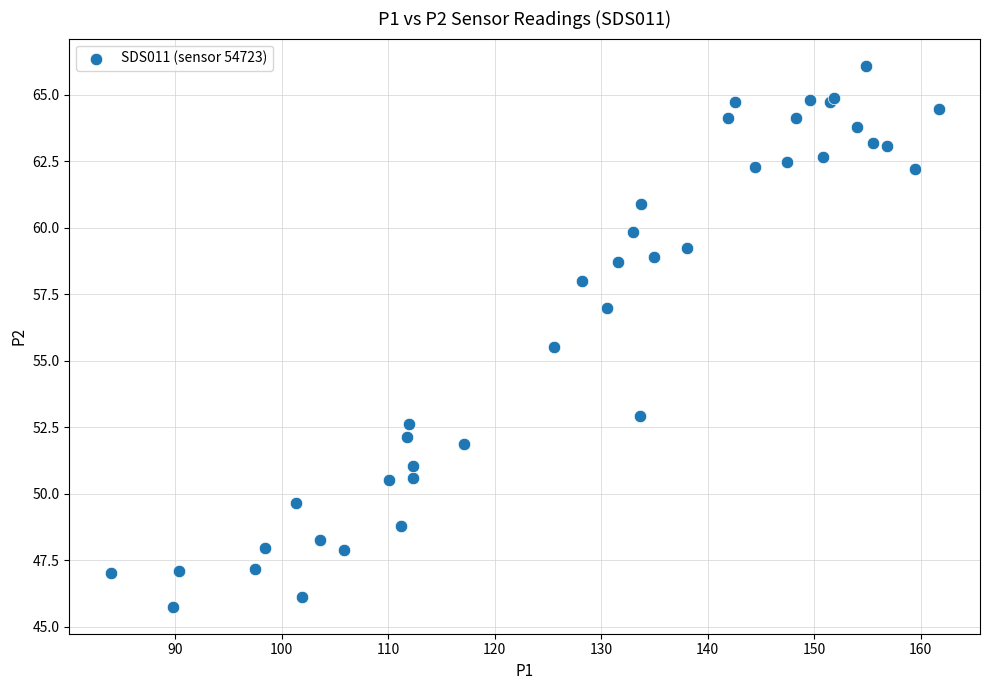

What Y value in the scatter plot is closest to 55?

55.5